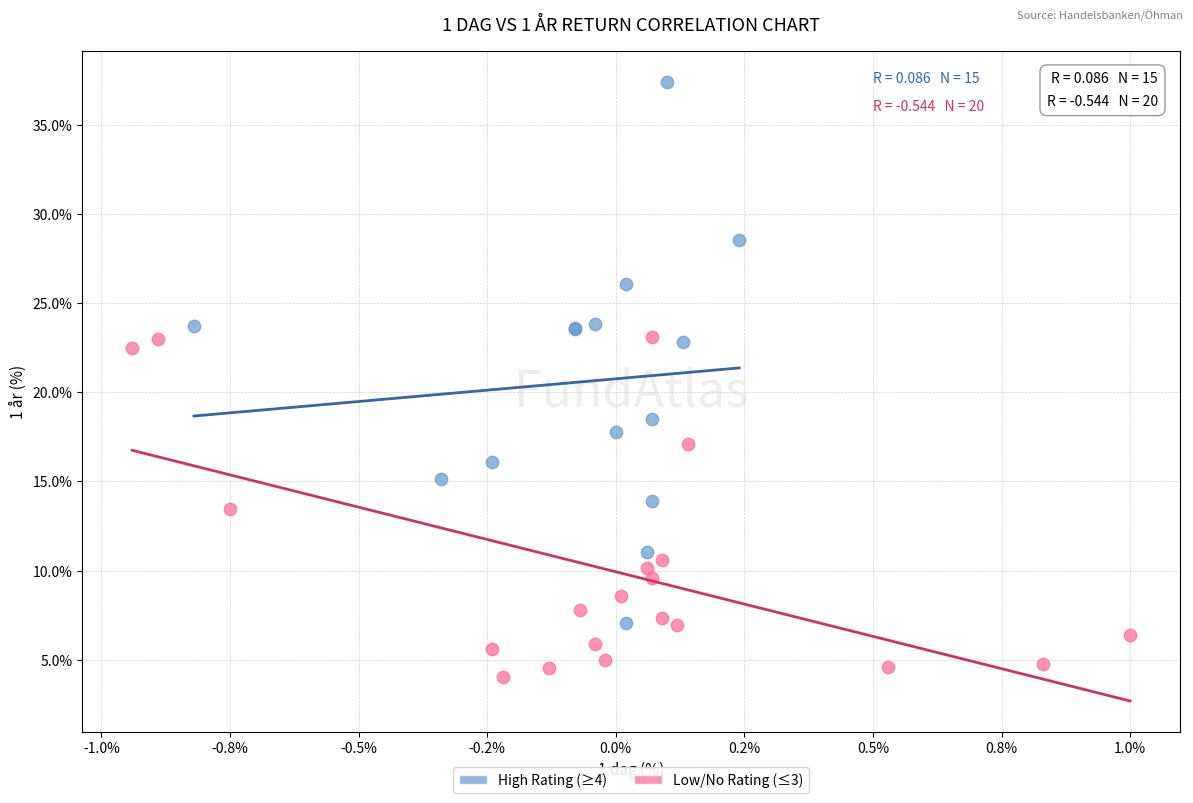

Which series reaches the maximum Y coordinate?

High Rating (≥4)